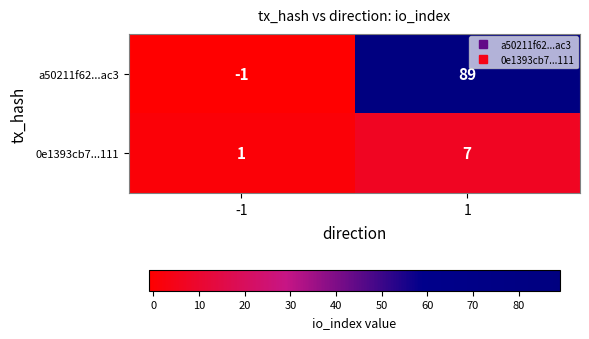

What is the minimum value shown in the chart?

-1